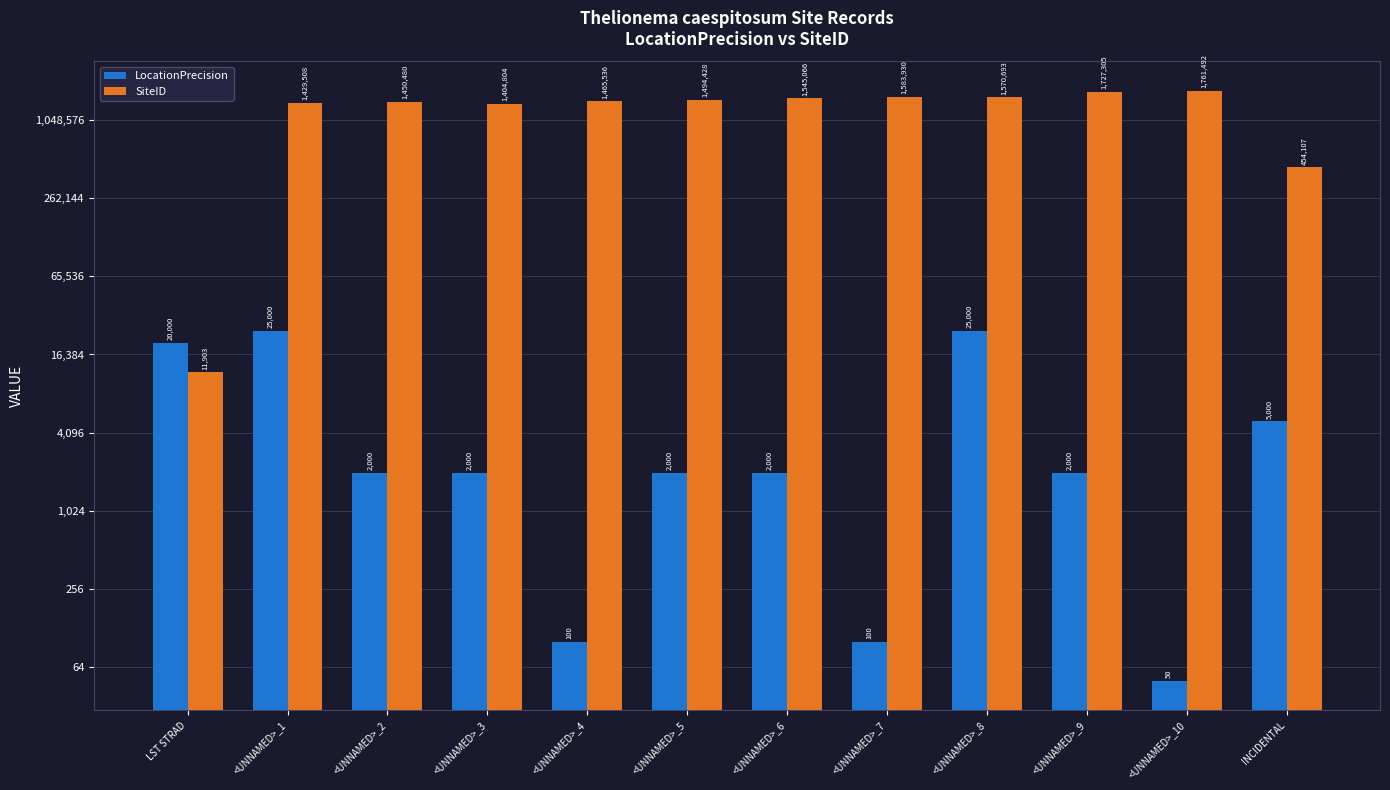

What are all the series names shown in the legend?

LocationPrecision, SiteID